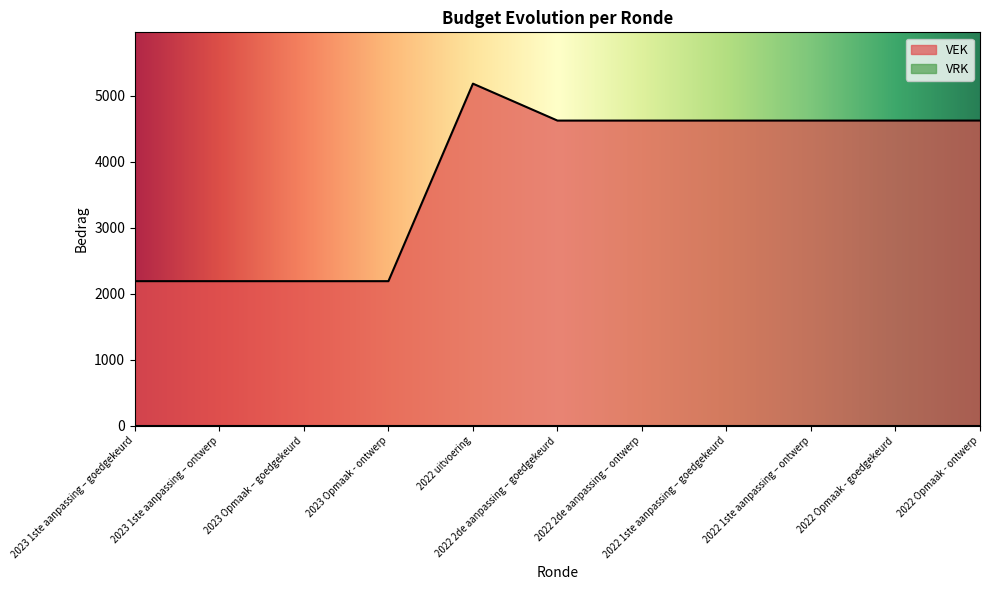

Count the values in the range 2190 to 4621.

10